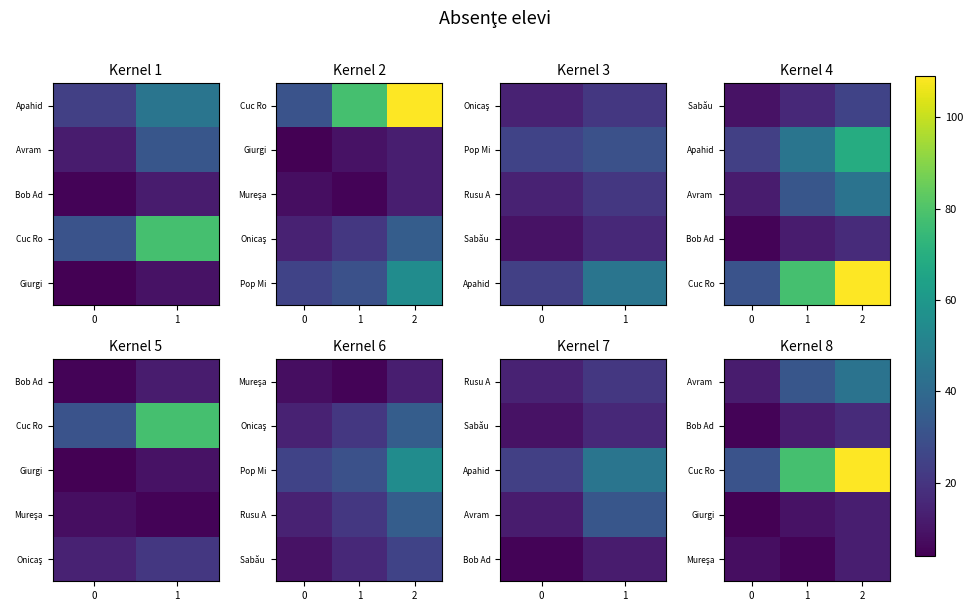

What is the total value across all series at 1?

136